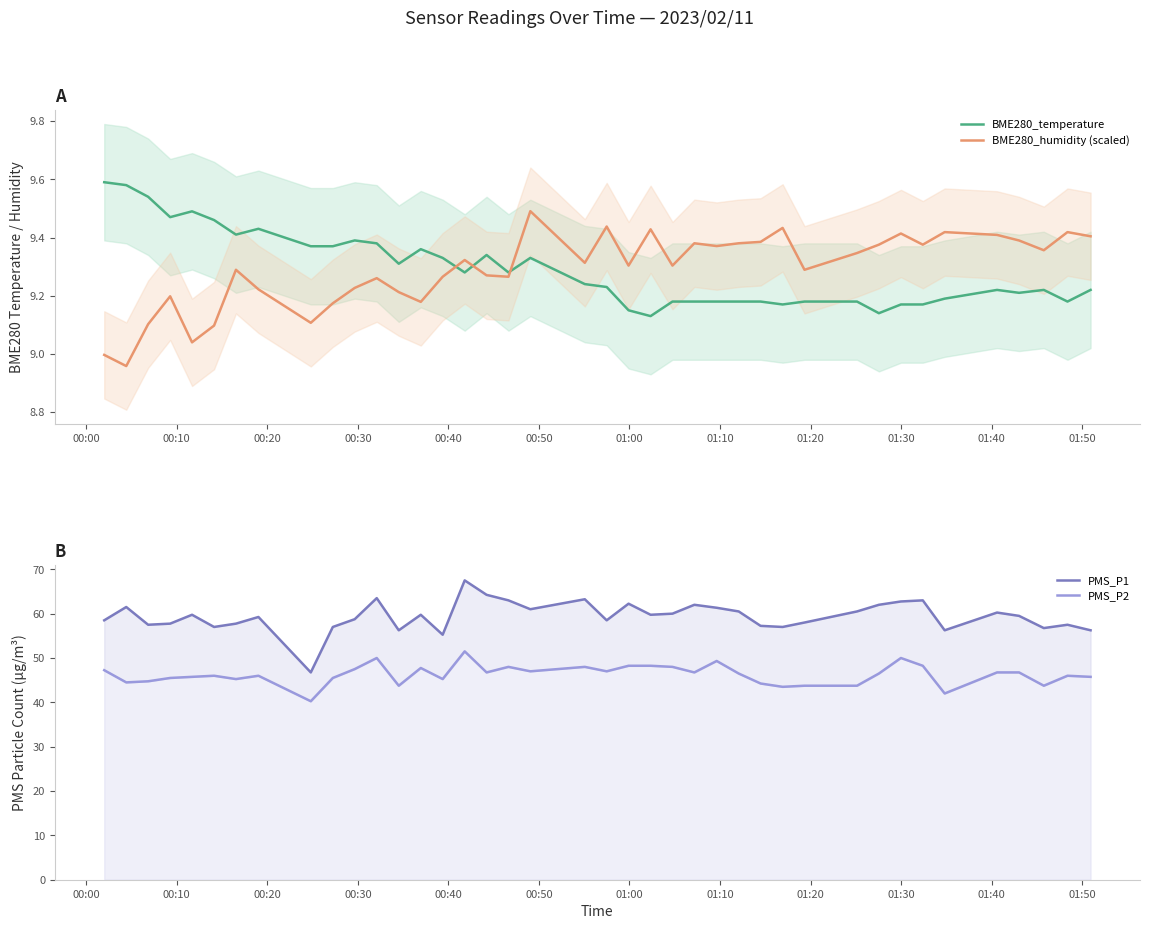

True or false: PMS_P1 and PMS_P2 intersect in this chart.

False